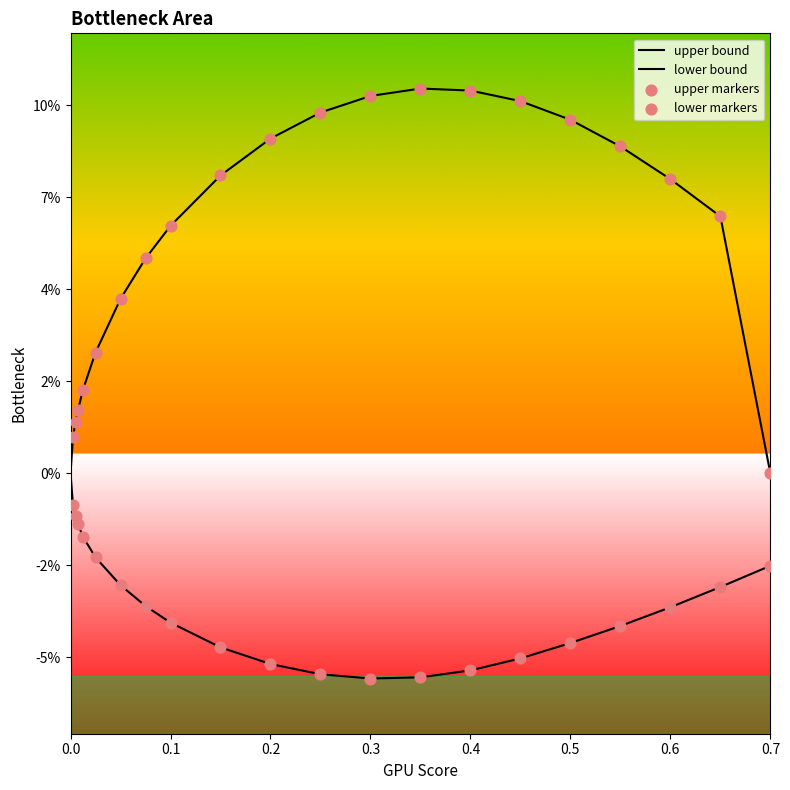

At how many categories does at least one series exceed 0?

19